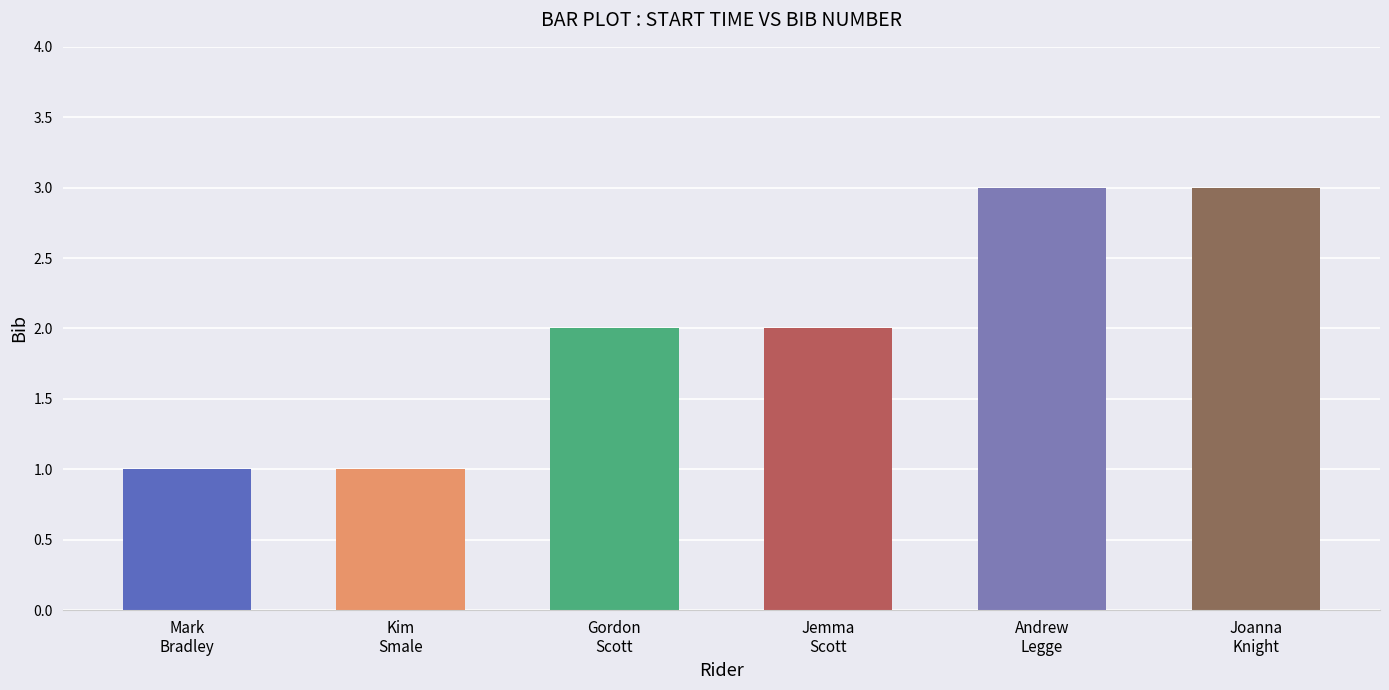

What is the sum of the values at 14:26:00 (Joanna Knight) and 14:22:00 (Mark Bradley)?

4